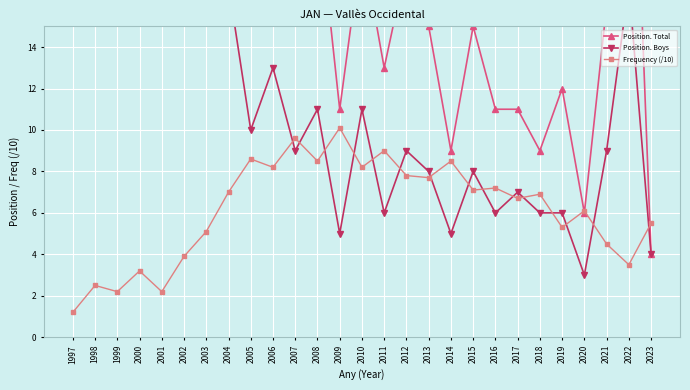

List the series in order of their overall mean, highest first.

Position. Total, Position. Boys, Frequency (/10)